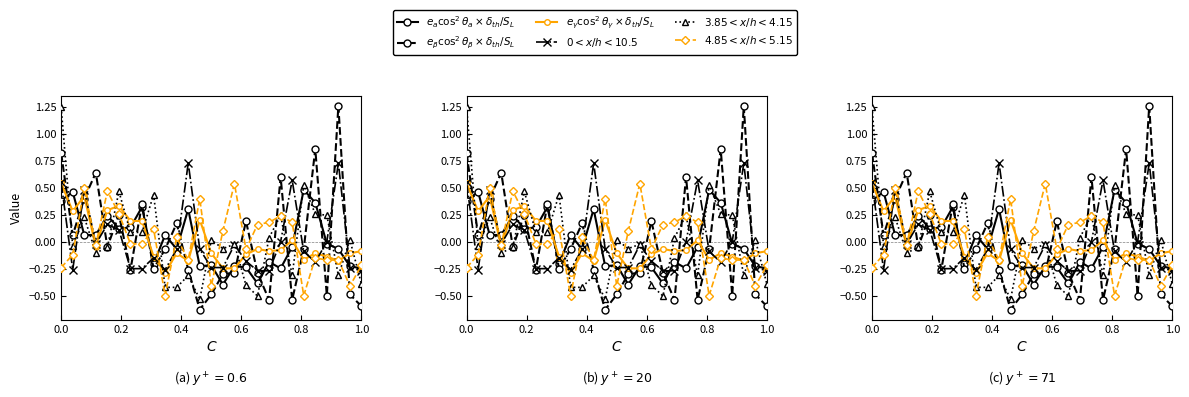

How many times do $3.85<x/h<4.15$ and $4.85<x/h<5.15$ cross each other?

11